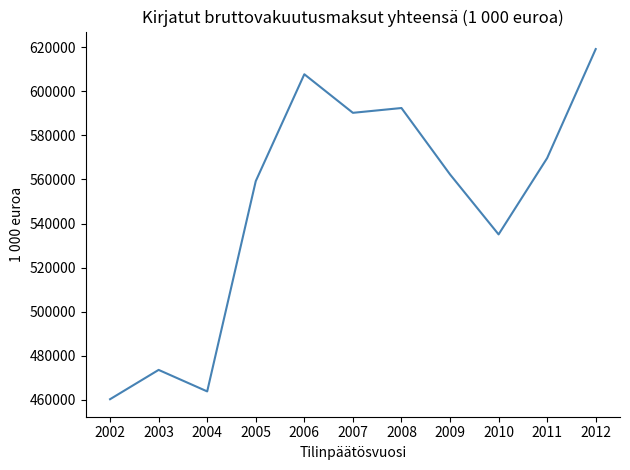

Rank the categories by value from lowest to highest.

2002, 2004, 2003, 2010, 2005, 2009, 2011, 2007, 2008, 2006, 2012